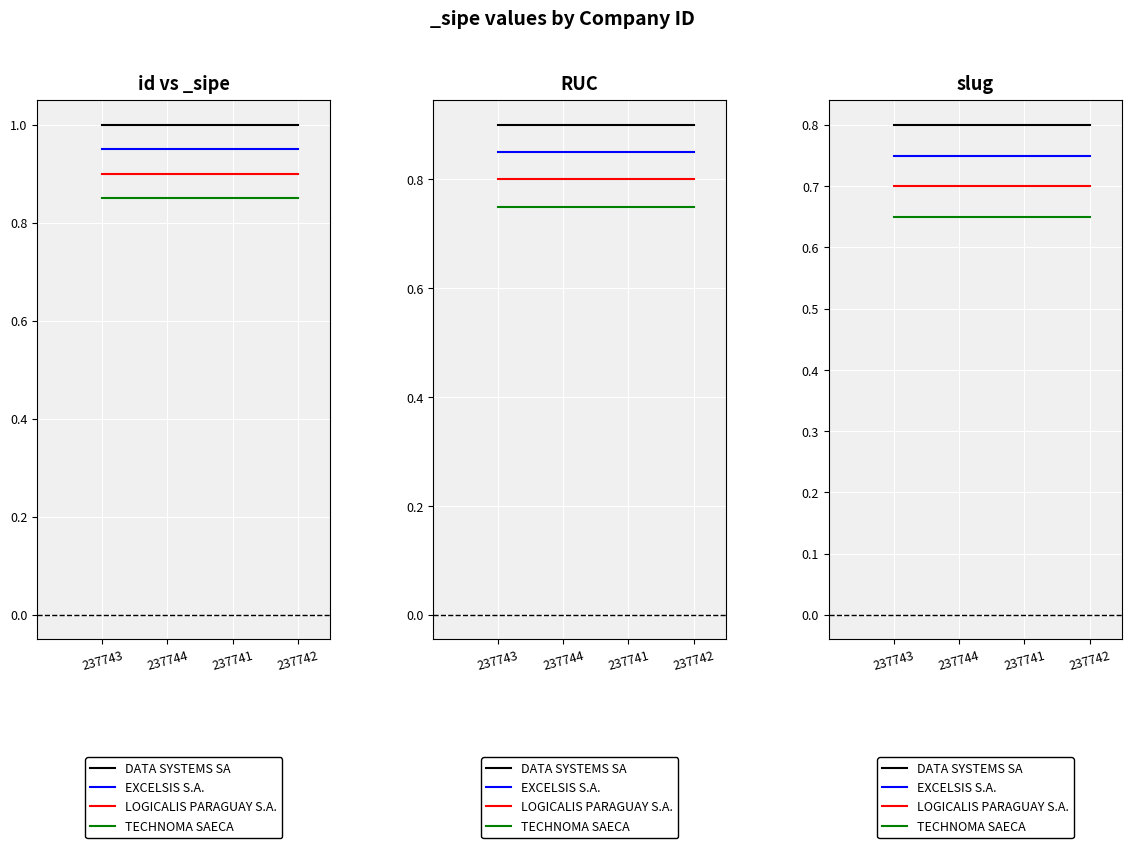

Is it true that TECHNOMA SAECA equals 0.7 at 237742?

True